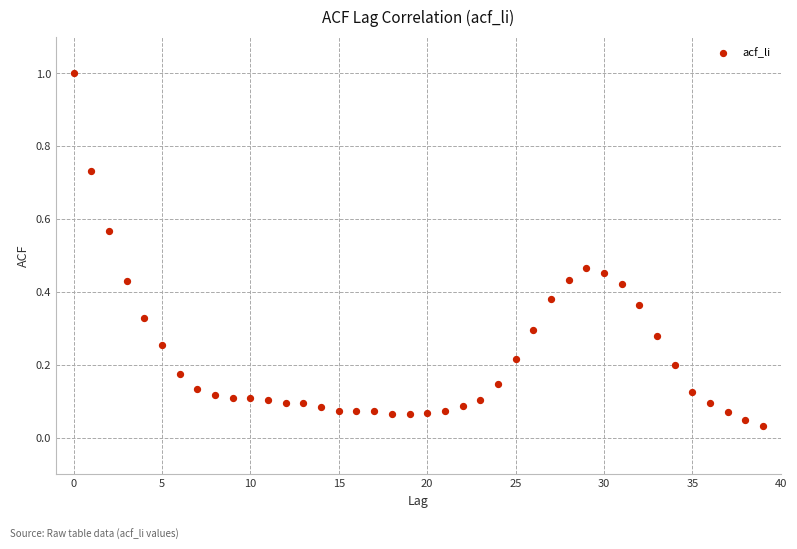

What is the range of Y values (max minus min)?

1.0